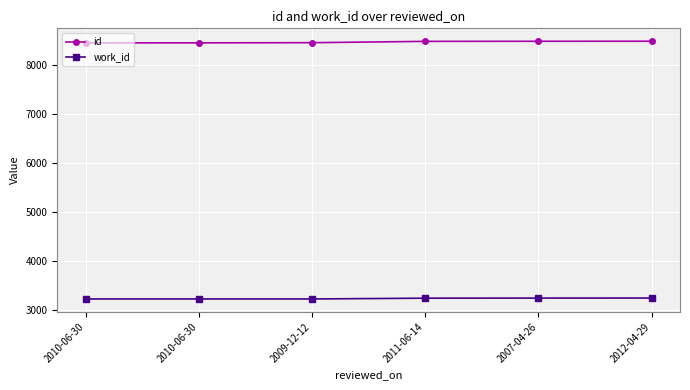

Where does the id series first go above 8487?

2007-04-26